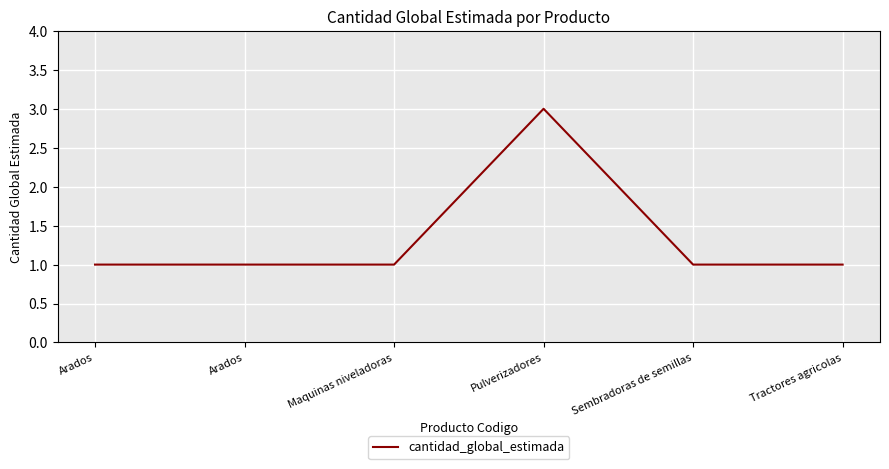

True or false: the data has more than 0 interior local peaks.

True